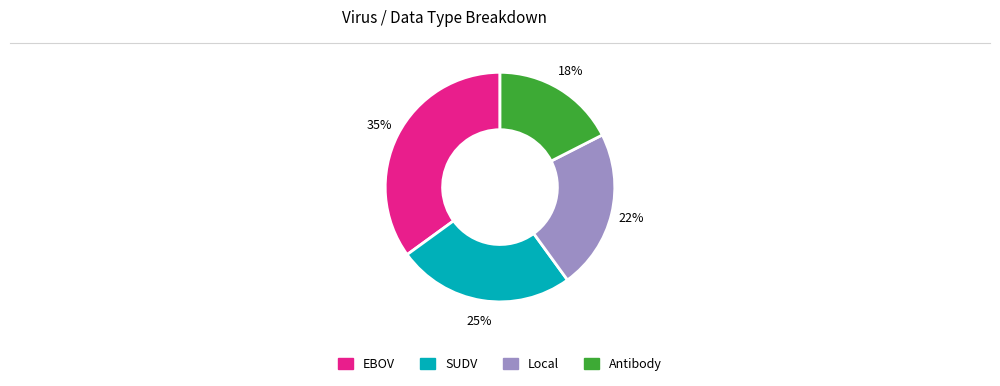

To the nearest percent, what is the combined percentage of EBOV and SUDV?

60%